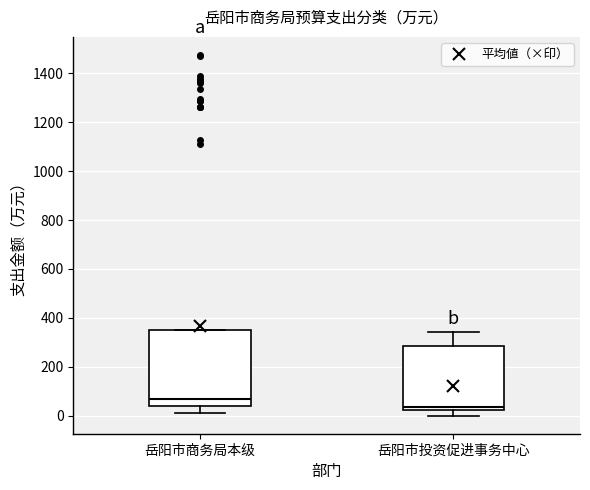

Reading left to right, transcribe this box plot: for each box, give where its median line is, the range the box spans, and where its two whiskers end, as read against the y-axis. The values are not printed on the chart, so give them approximately, as read against the axis.

岳阳市商务局本级: median 60, box 40 to 340, whiskers 20 to 340
岳阳市投资促进事务中心: median 40, box 20 to 280, whiskers 0 to 340